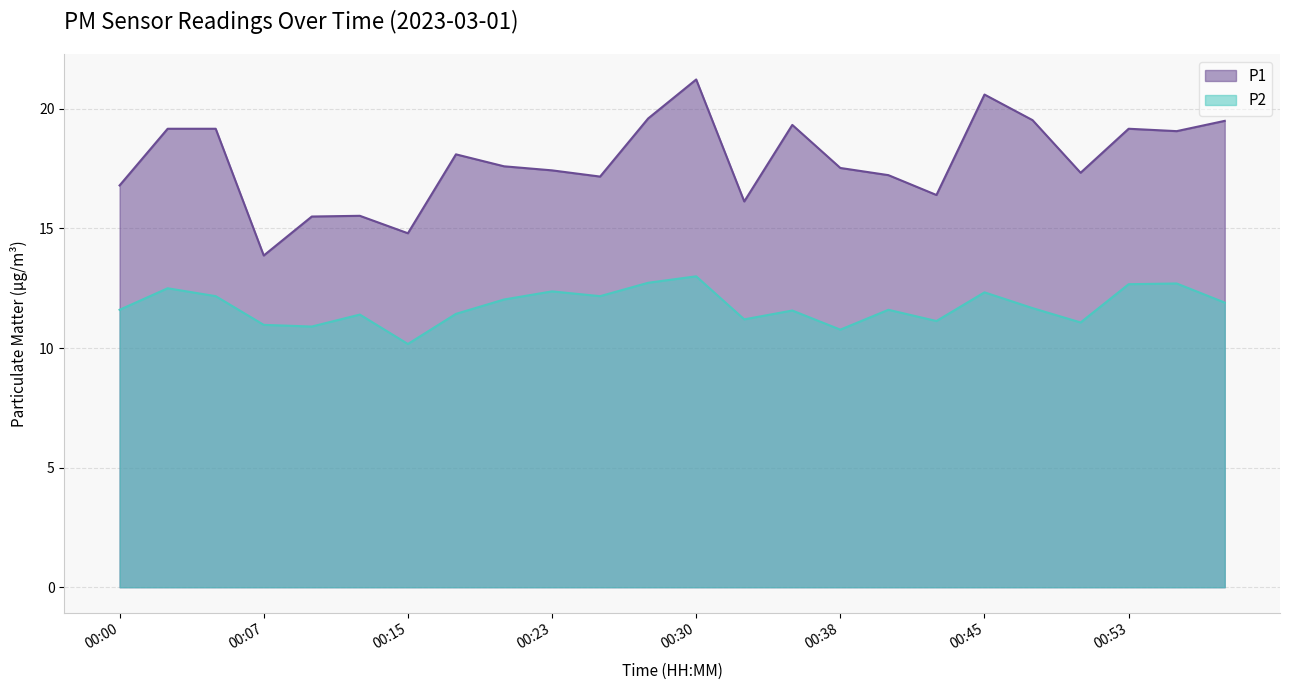

True or false: P1 and P2 intersect in this chart.

False